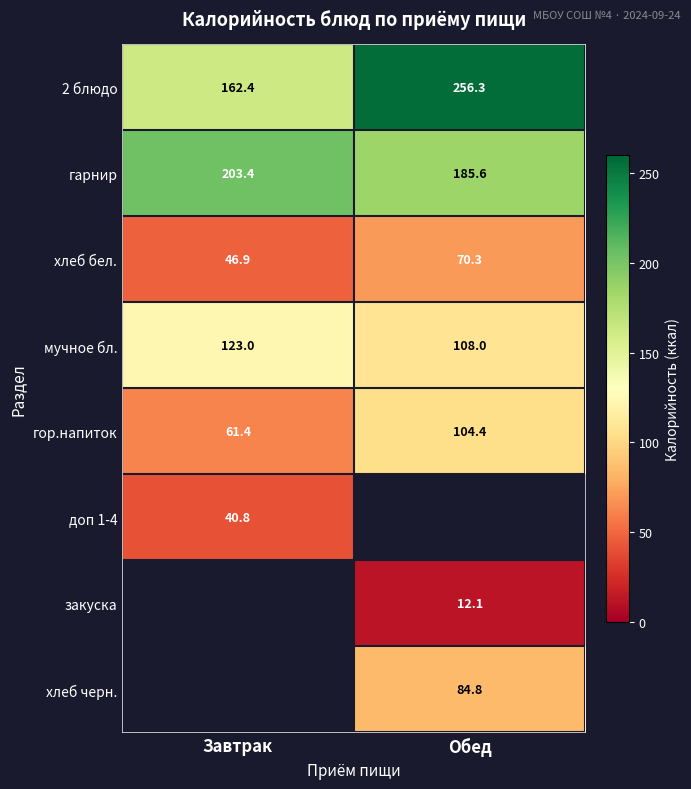

How many data points in гор.напиток are above 104?

1